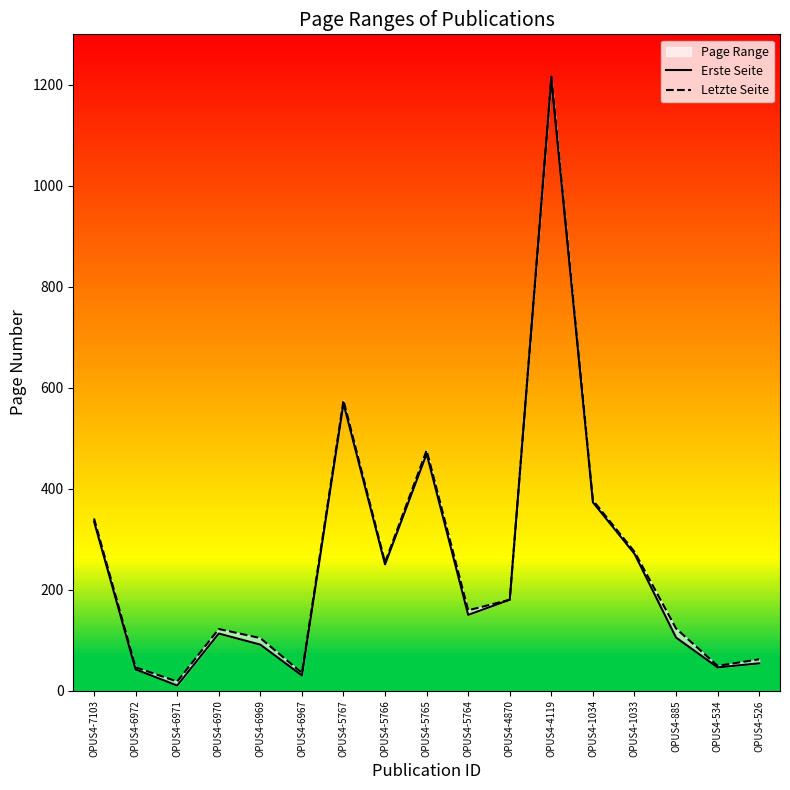

What is the difference between the Letzte Seite values at OPUS4-6967 and OPUS4-6970?

87